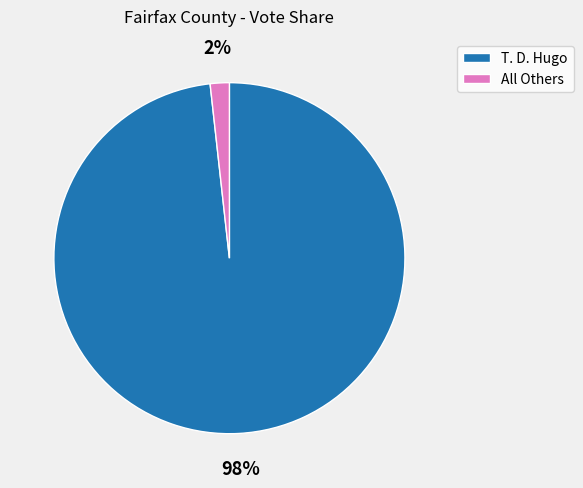

Is it true that T. D. Hugo is 98% of the pie?

True